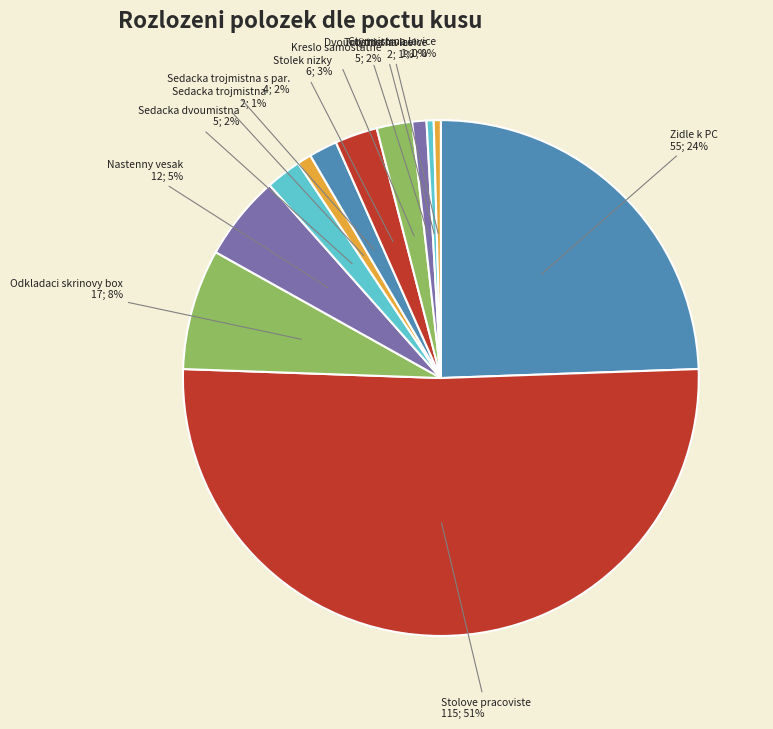

Does Sedacka dvoumistna represent more than half of the total?

No